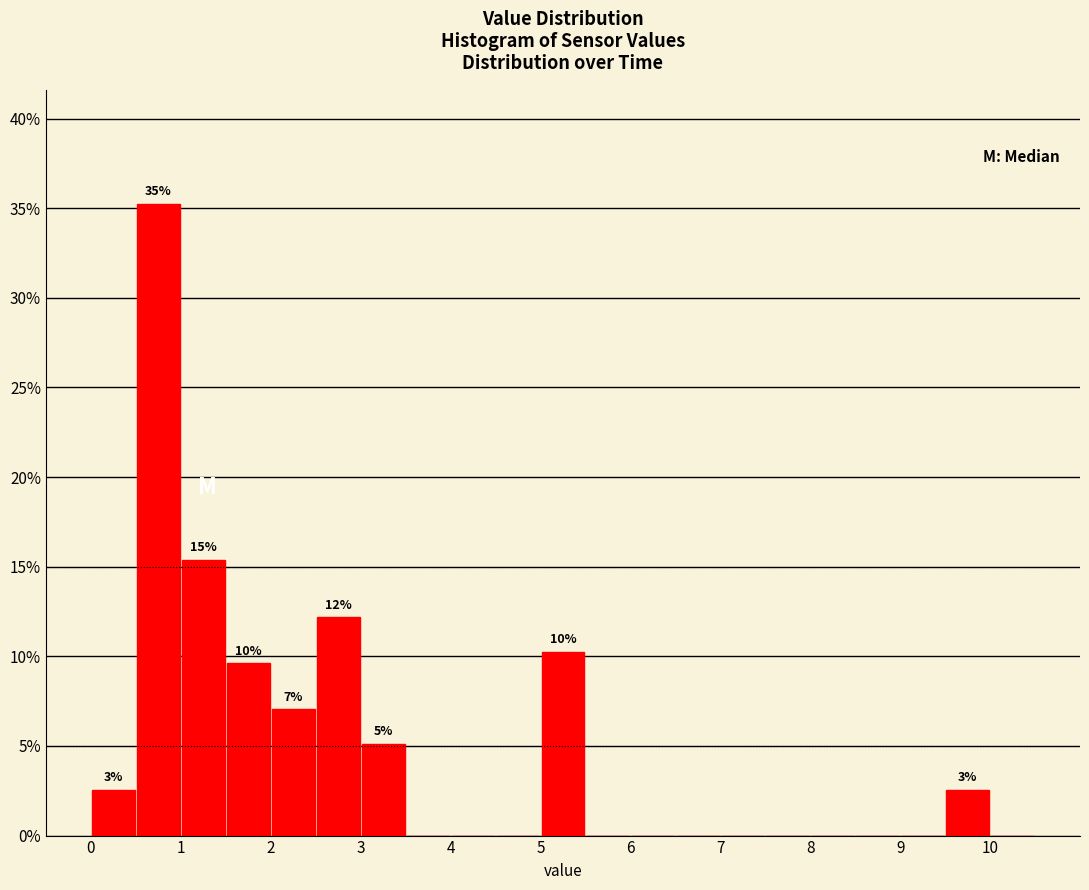

Over which range of the x-axis is the bar tallest?

0.5 to 1.0